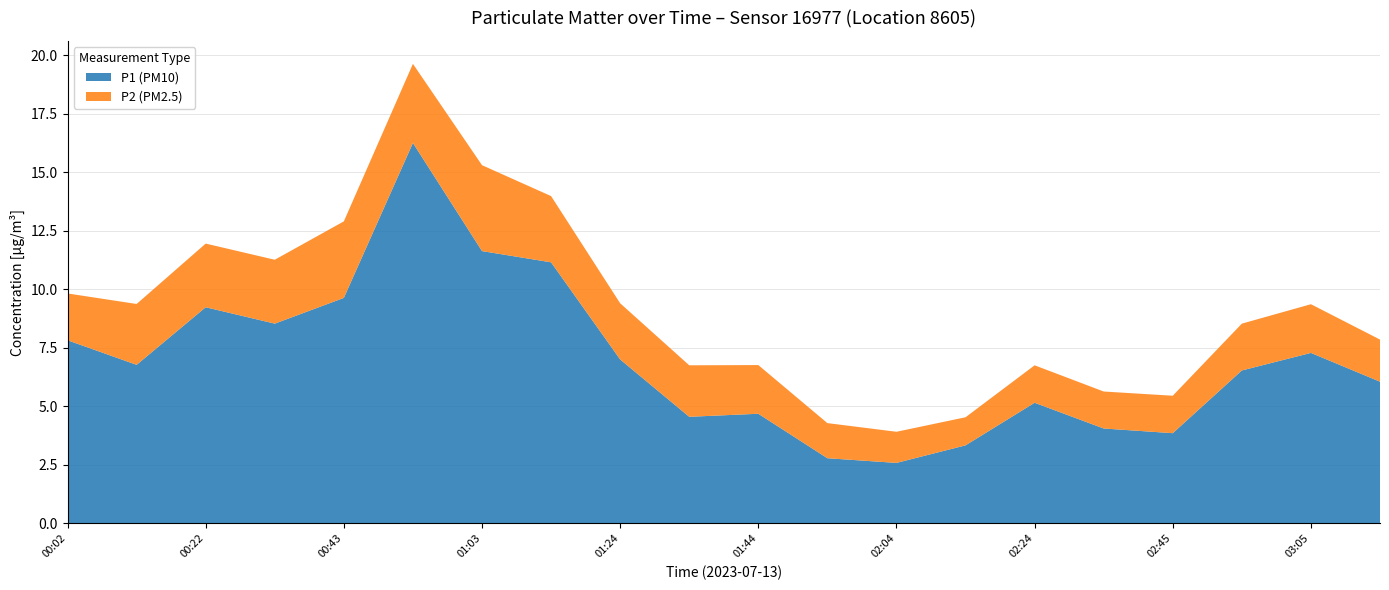

Reading left to right, extract all data points from this chart.

P1 (PM10): 7.8	6.8	9.2	8.5	9.6	16.2	11.6	11.2	7.0	4.5	4.7	2.8	2.6	3.3	5.2	4.0	3.9	6.5	7.3	6.0
P2 (PM2.5): 2.0	2.6	2.7	2.7	3.3	3.4	3.7	2.8	2.4	2.2	2.1	1.5	1.3	1.2	1.6	1.6	1.6	2.0	2.1	1.8